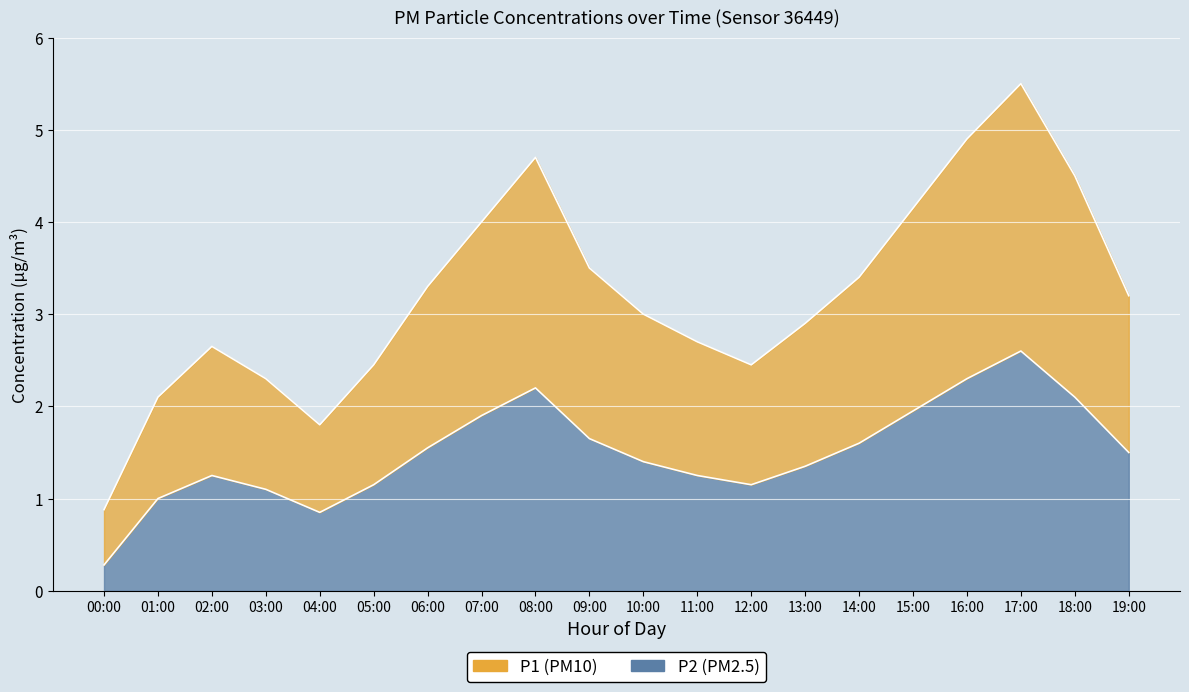

Which series changed the most between 10:00 and 16:00?

P1